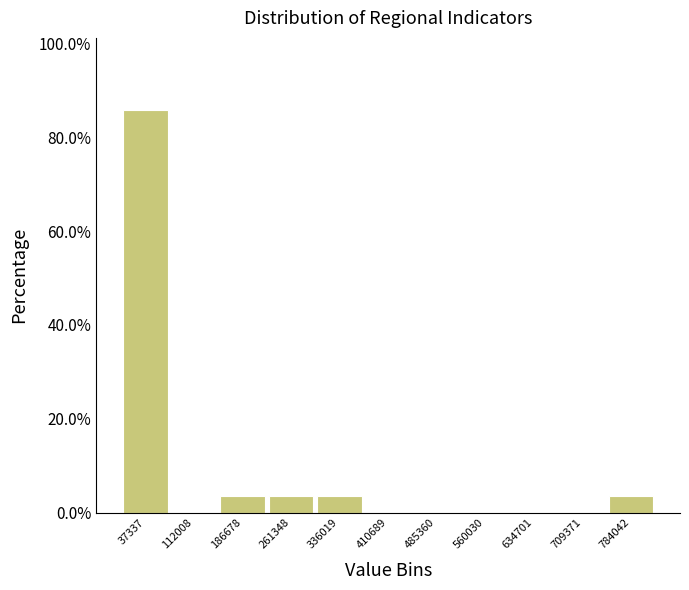

Over which range of the x-axis is the bar tallest?

0 to 70000